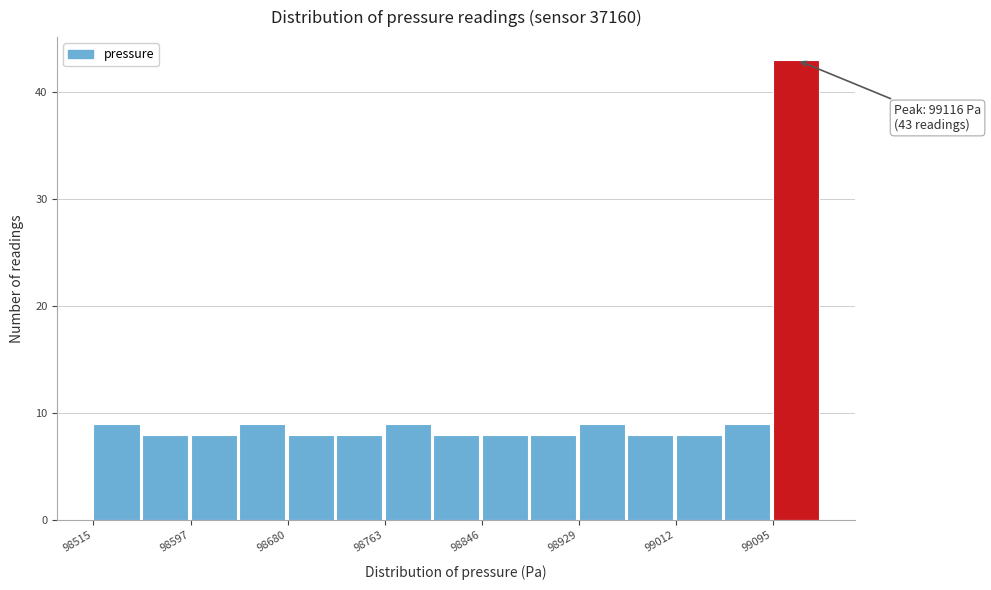

Over which range of the x-axis is the bar tallest?

99100 to 99140